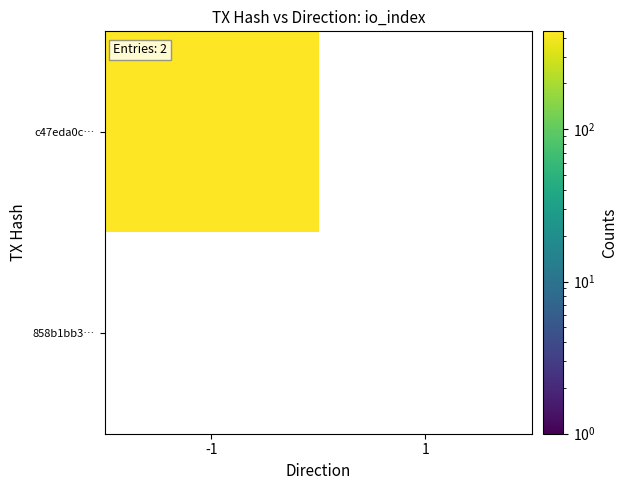

The value of 858b1bb3c34be7ae6a65f2f3516d1f361beb20a at io_index is 0. True or false?

False